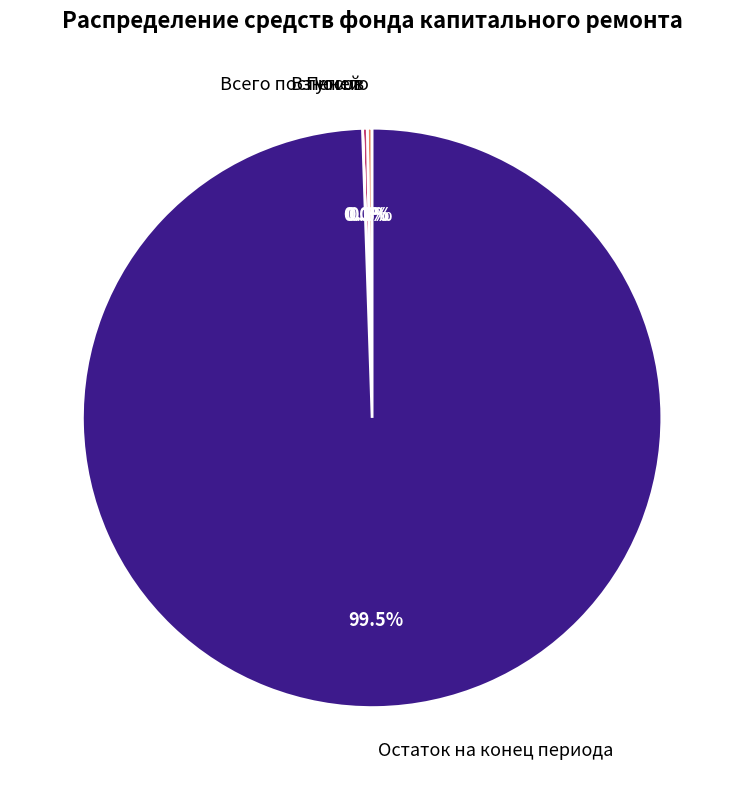

Which slice represents more than half of the pie?

Остаток на конец периода